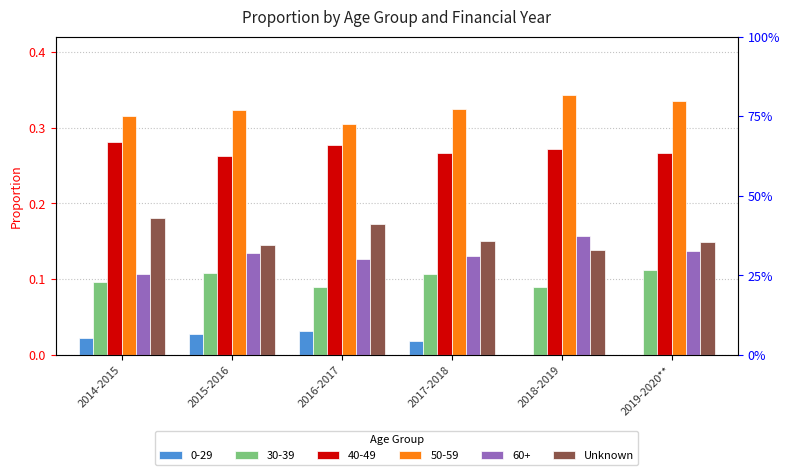

What is the label of the 5th bar from the left?

2018-2019